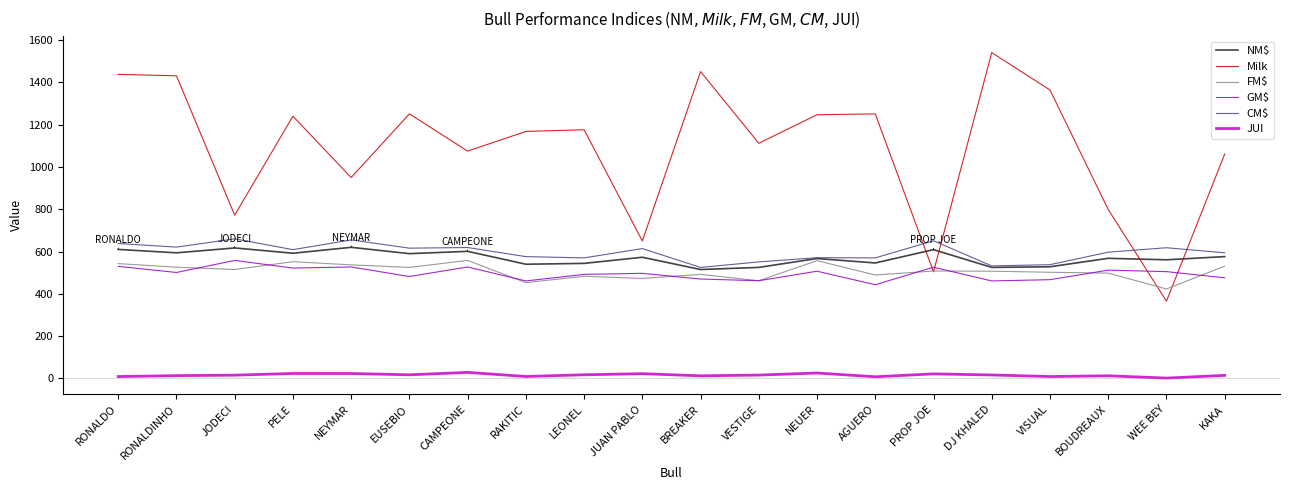

How many times do Milk and GM$ cross each other?

4